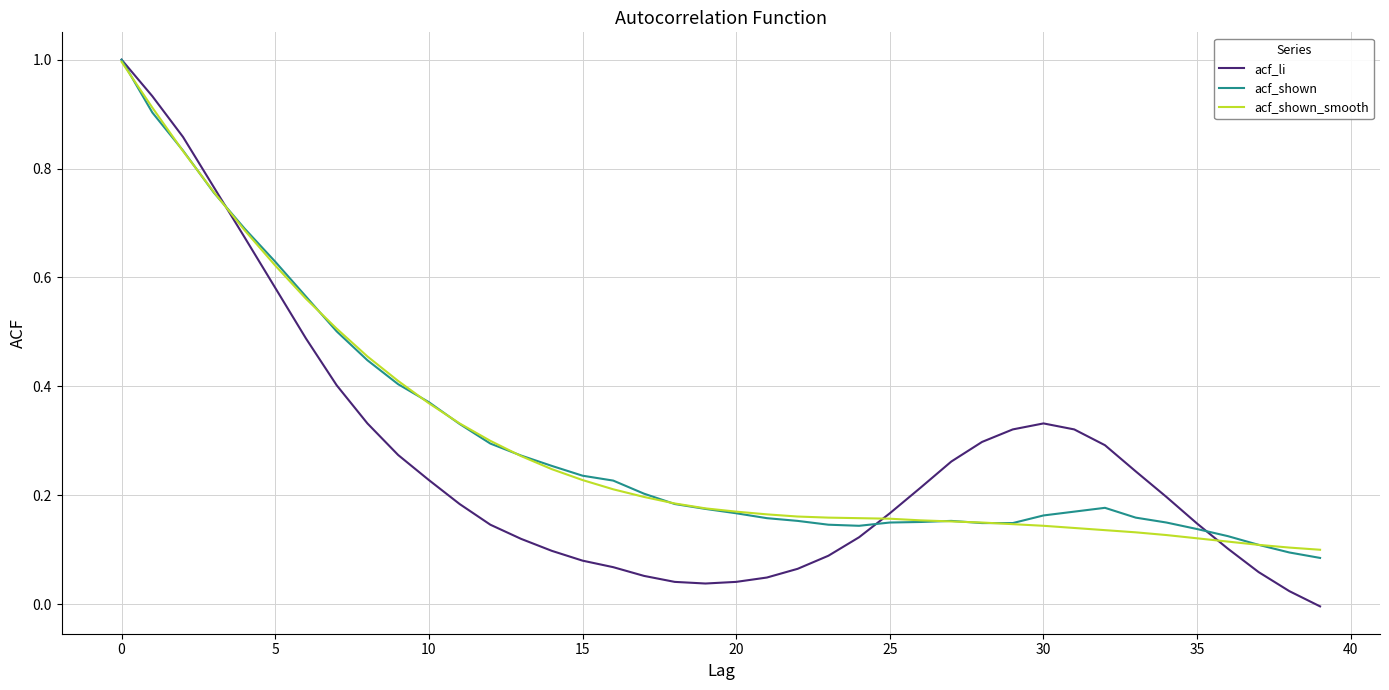

Which series has the widest spread of values?

acf_li